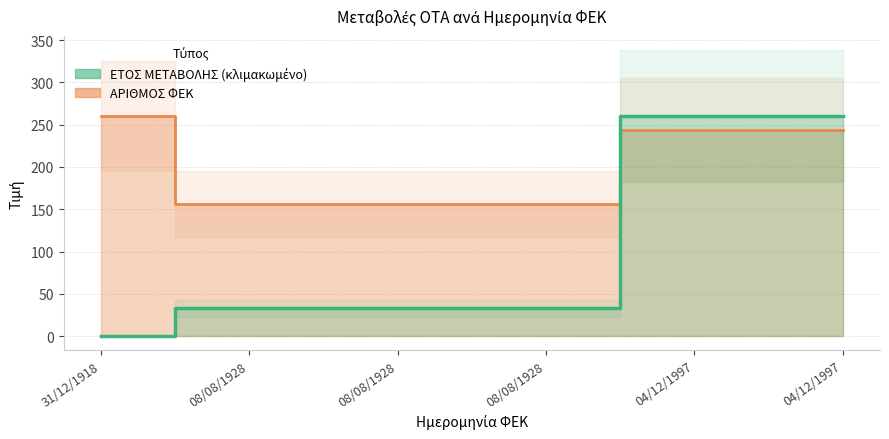

What is the difference between the ΕΤΟΣ ΜΕΤΑΒΟΛΗΣ (κλιμακωμένο) values at 08/08/1928 and 31/12/1918?

32.9